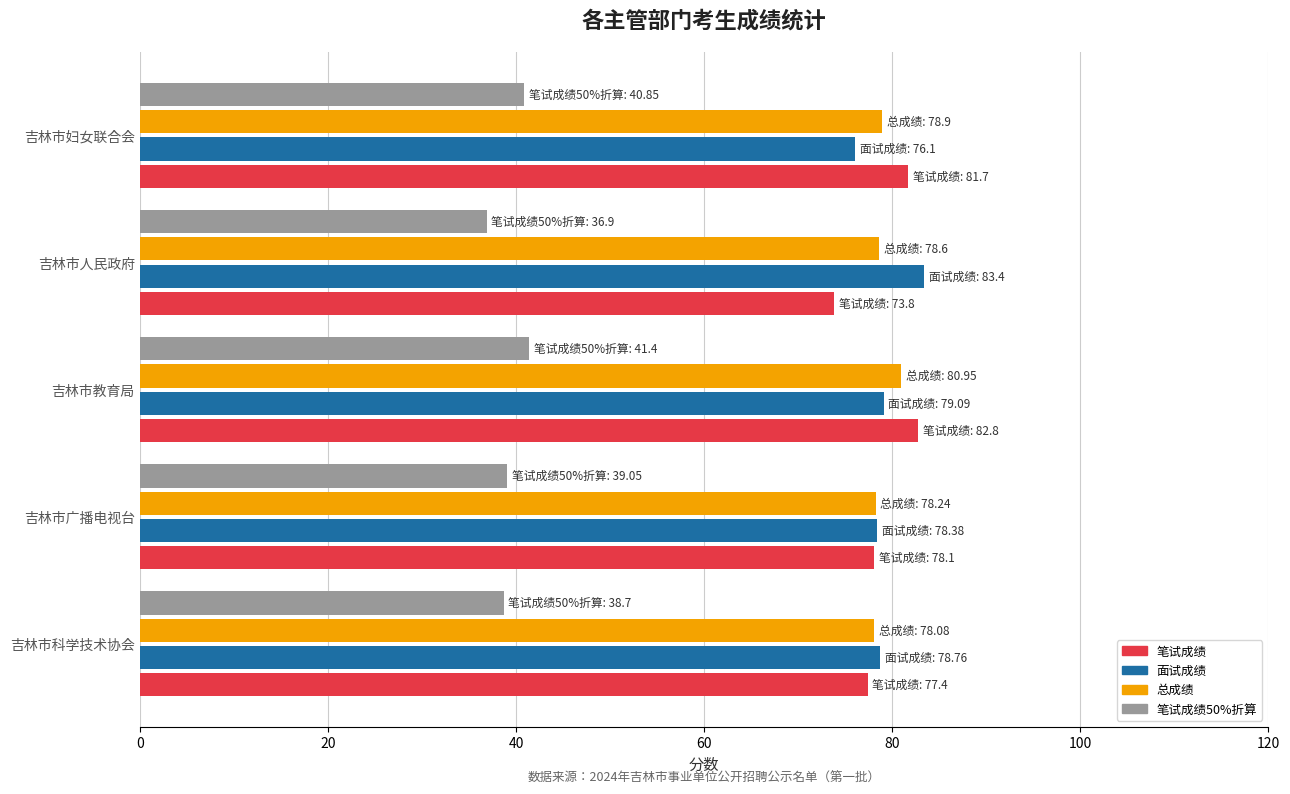

At how many categories does at least one series exceed 71?

5